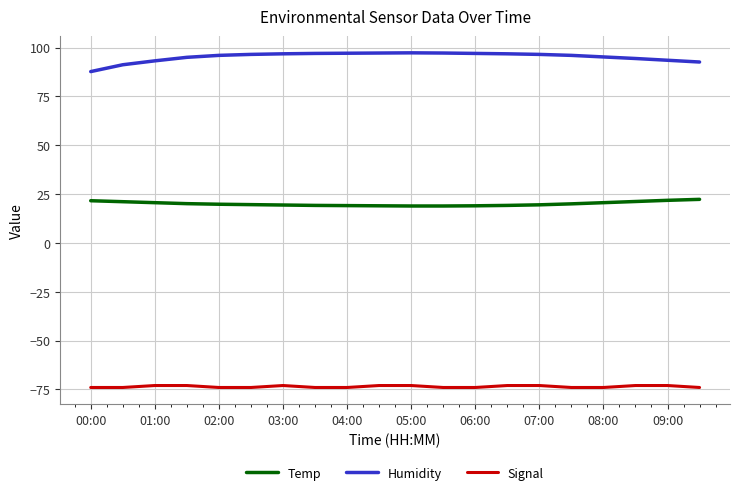

What is the lowest value of the Signal series?

-74.0